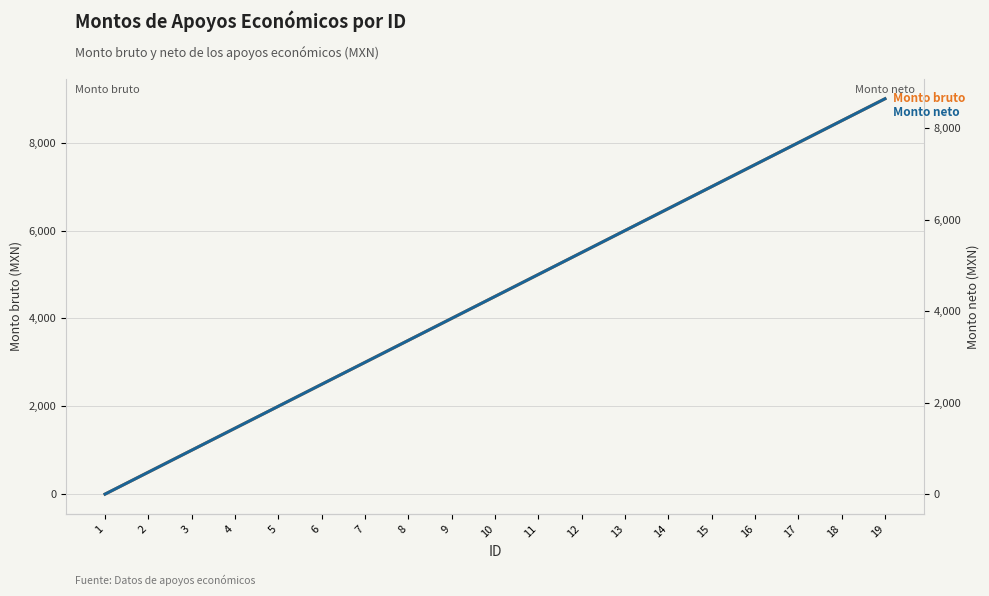

What is the difference between the Monto neto values at 14 and 7?

3360